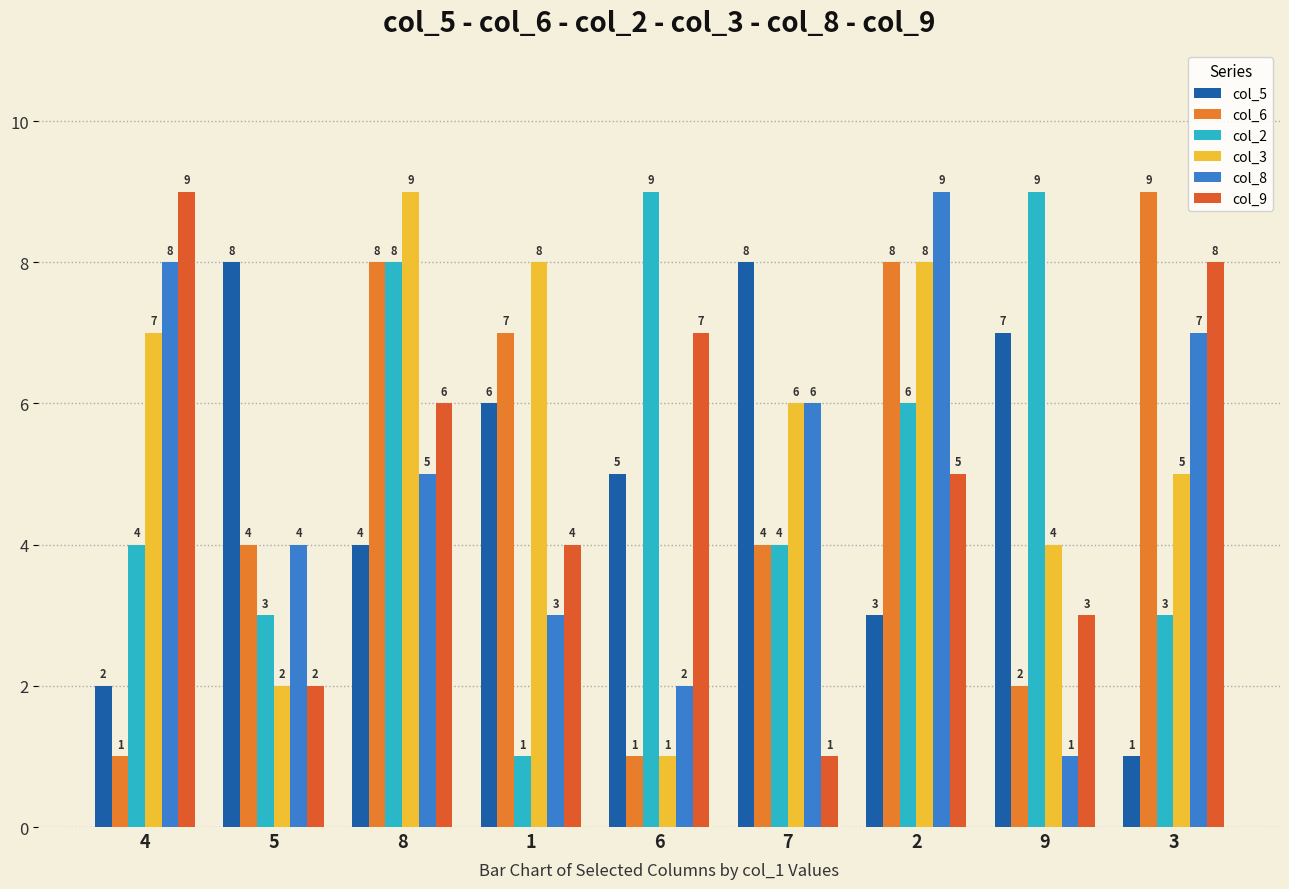

What value does the col_8 series have at 6?

2